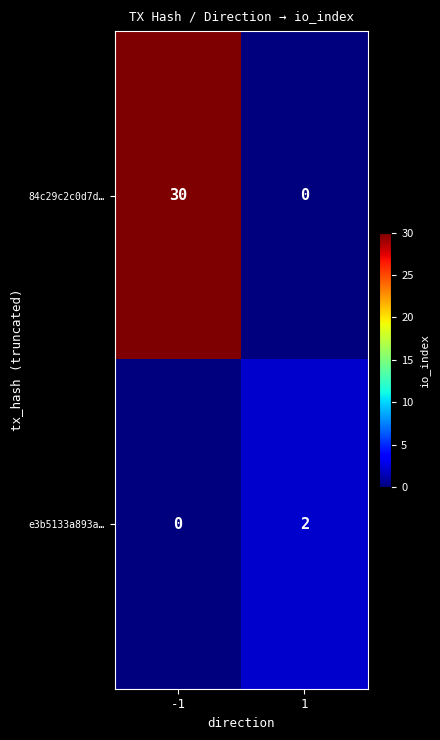

What is the average value of the 84c29c2c0d7d… series?

15